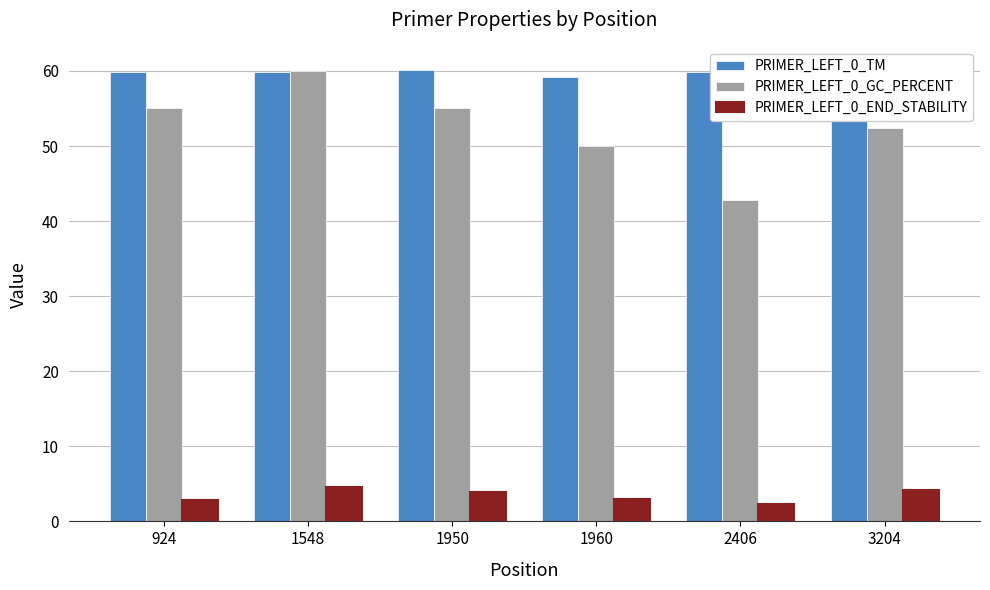

What is the approximate value of PRIMER_LEFT_0_END_STABILITY at 1960?

3.0